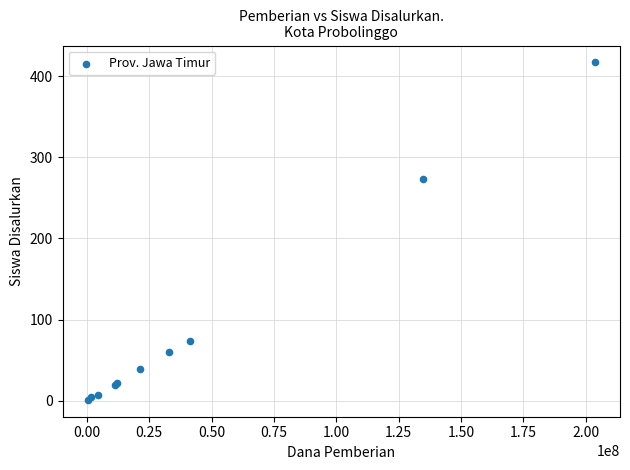

What Y value in the scatter plot is closest to 209?

273